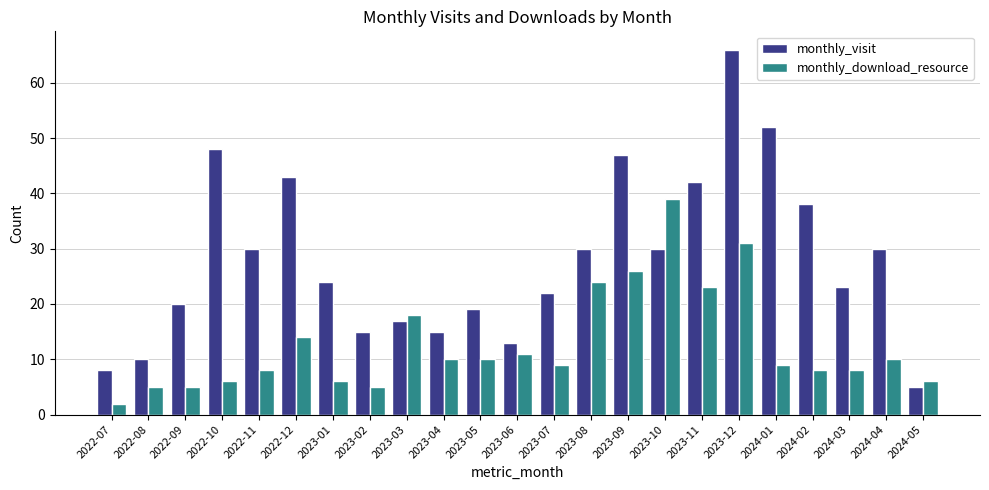

Rank the series at 2024-05 from lowest to highest value.

monthly_visit, monthly_download_resource